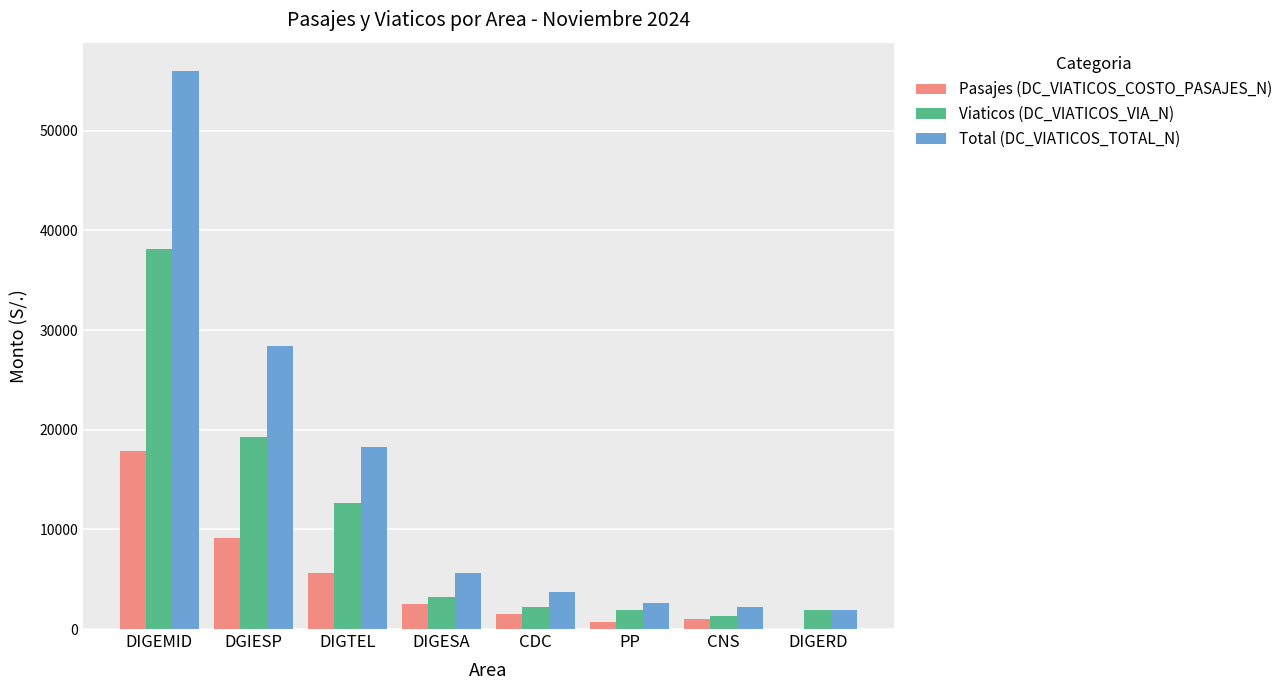

Which label corresponds to the largest value in the chart?

DIGEMID